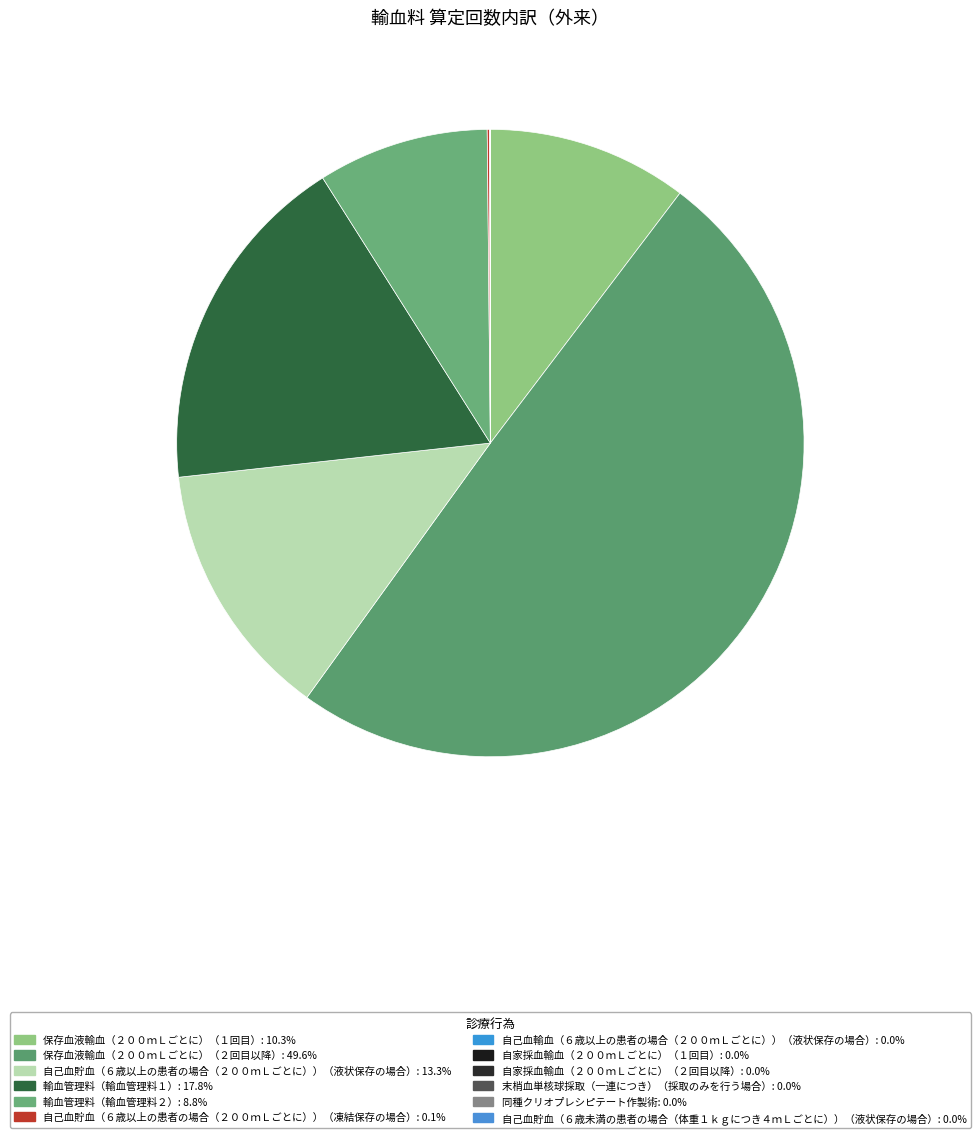

Approximately how many times larger is the value at 自己血貯血（６歳未満の患者の場合（体重１ｋｇにつき４ｍＬごとに））（液状保存の場合） compared to 自家採血輸血（２００ｍＬごとに）（１回目）?

0.5